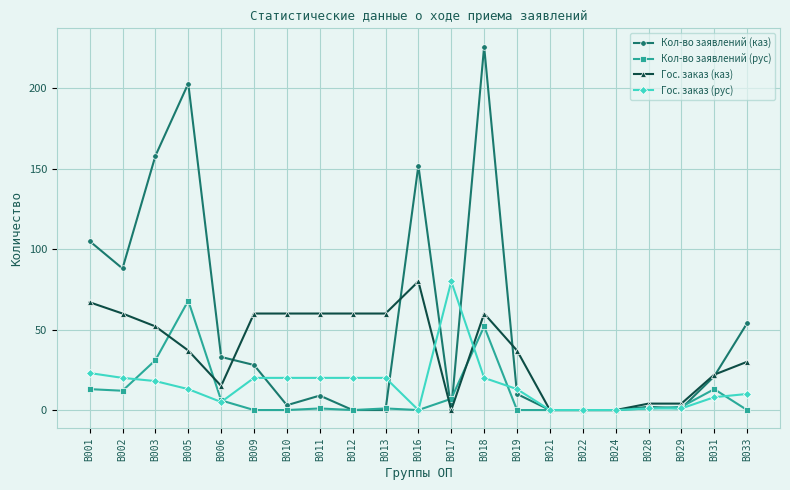

What is the difference between the maximum and minimum values in the Гос. заказ (рус) series?

80